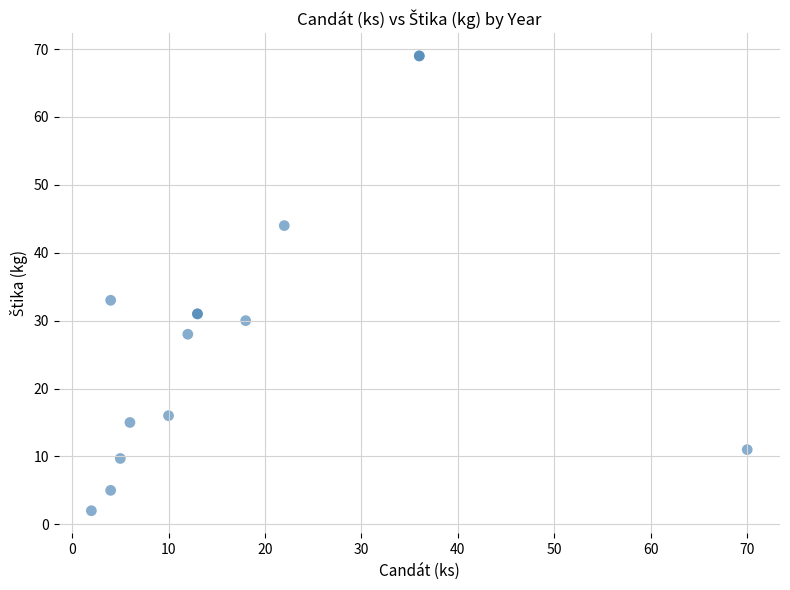

What Y value in the scatter plot is closest to 35?

33.0